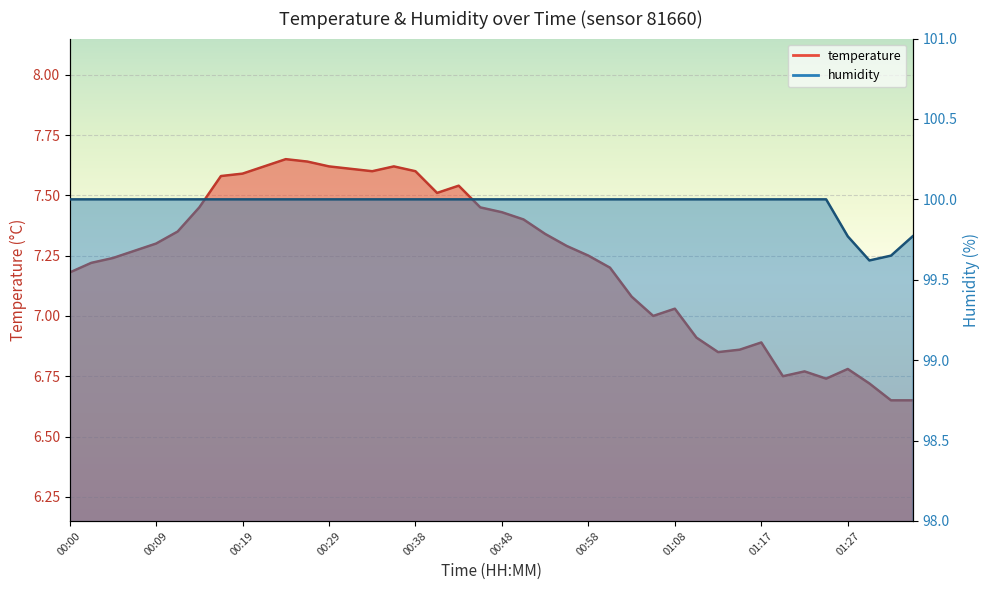

What is the difference between the maximum and second lowest values in the humidity series?

0.3